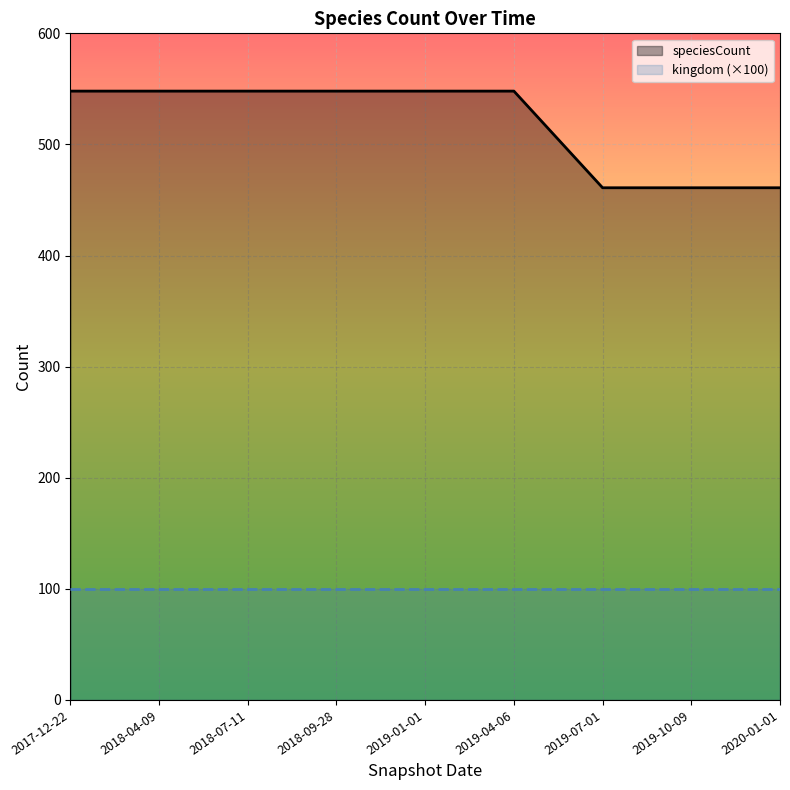

The value of speciesCount at 2017-12-22 is 548. True or false?

True